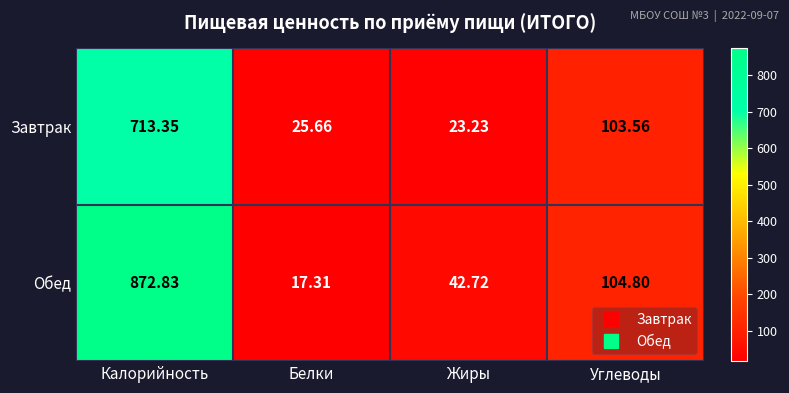

Which series has the largest range (max minus min)?

Обед